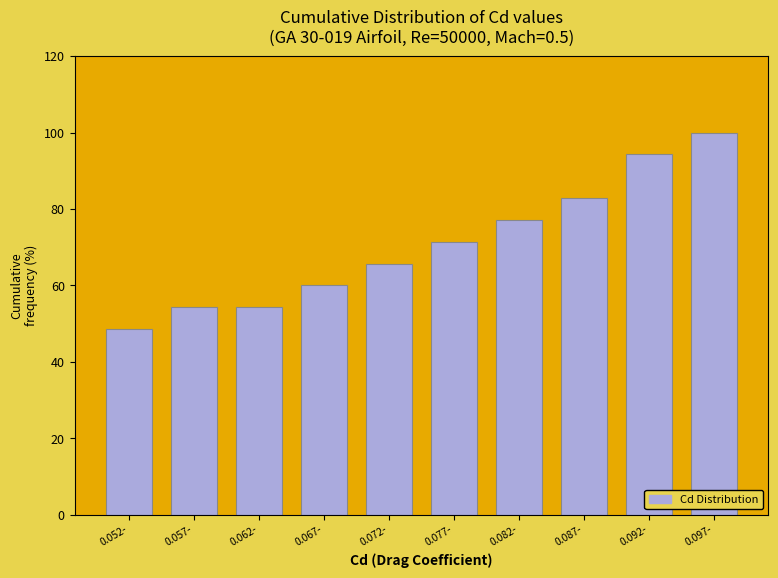

Reading left to right, transcribe all the data shown in this chart.

48.6	54.3	54.3	60.0	65.7	71.4	77.1	82.9	94.3	100.0